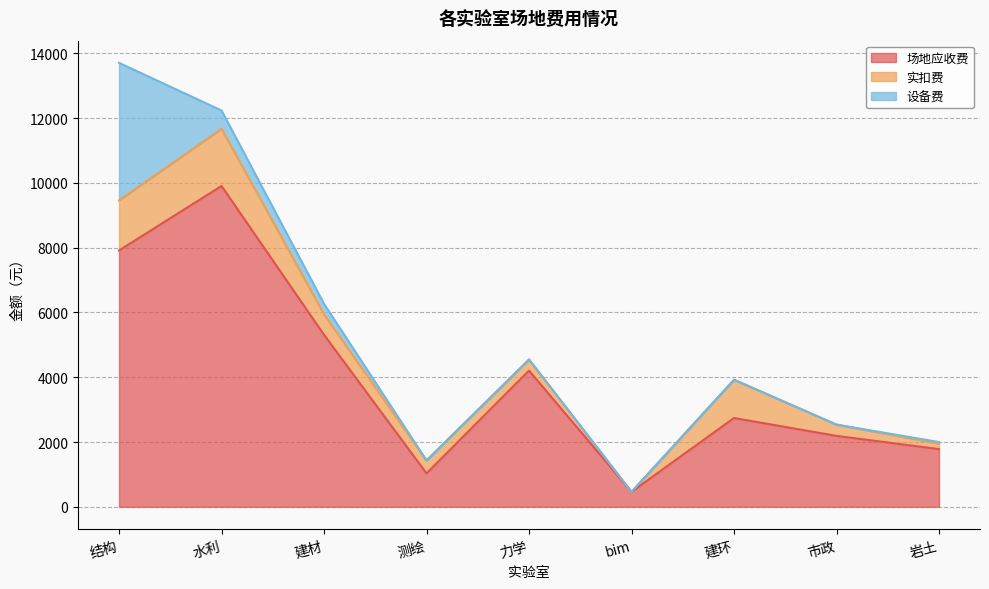

Does the chart have visible grid lines?

Yes